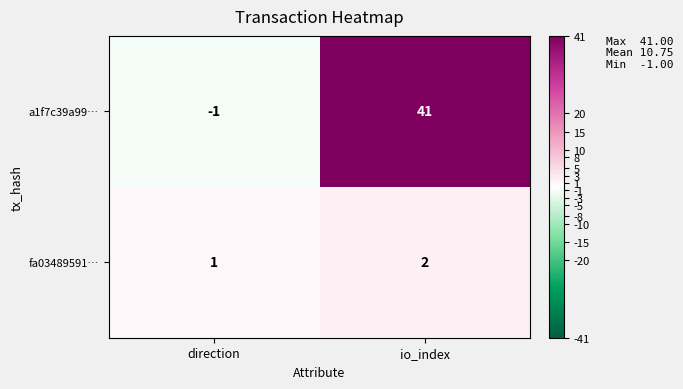

What is the sum of the a1f7c39a99… values at direction and io_index?

40